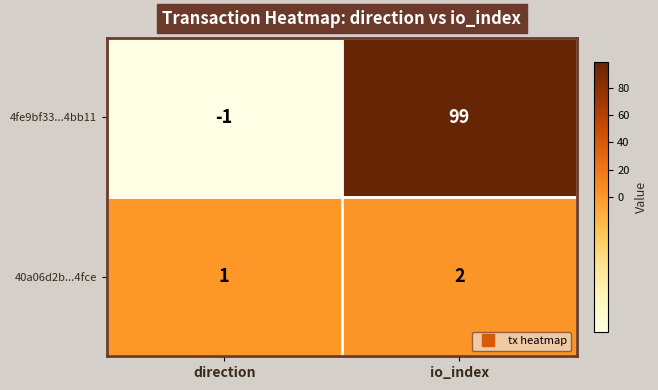

Rank the series at io_index from lowest to highest value.

40a06d2b...4fce, 4fe9bf33...4bb11